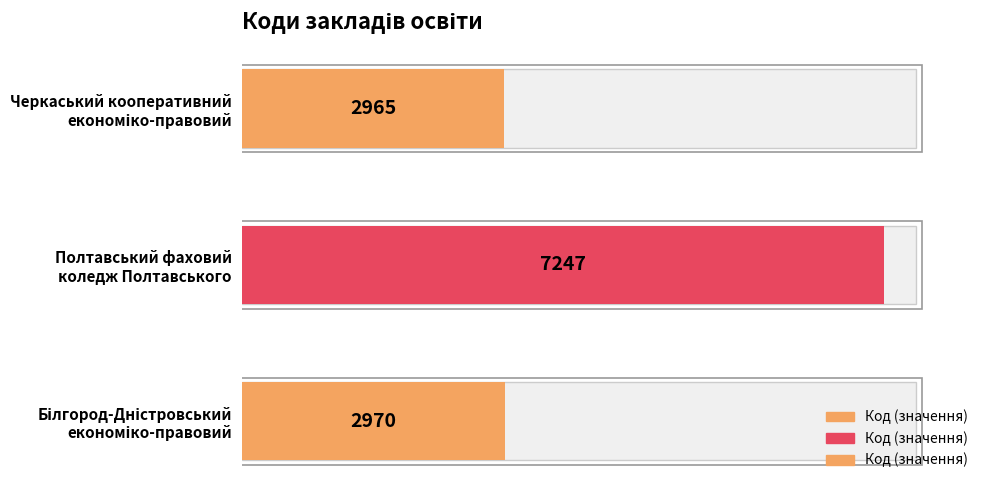

Count the number of values greater than 2970.

1